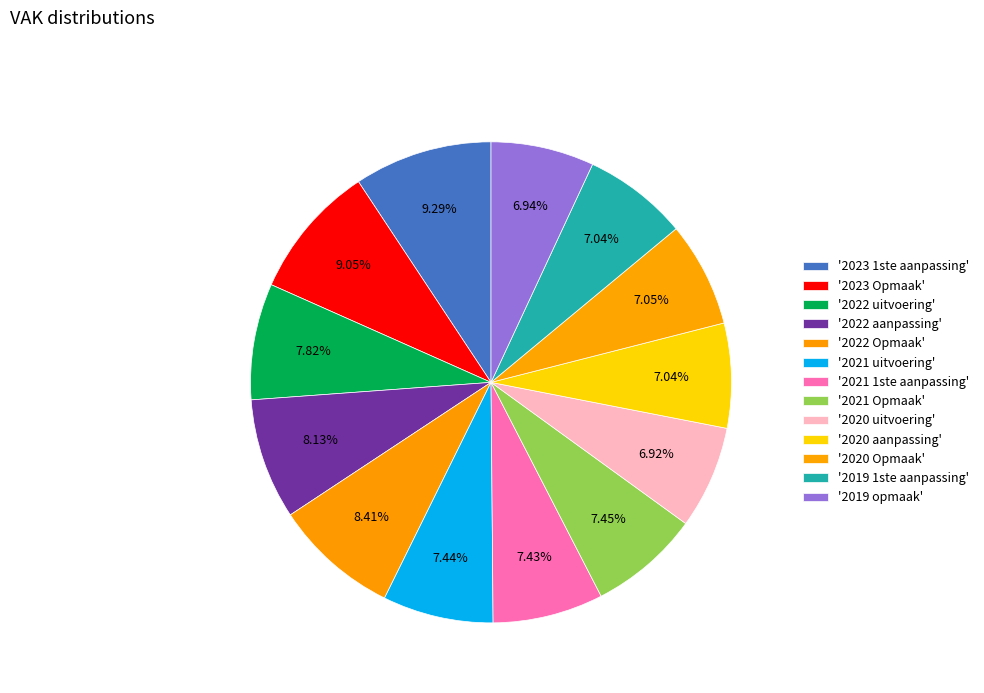

Count the number of slices in the pie.

13